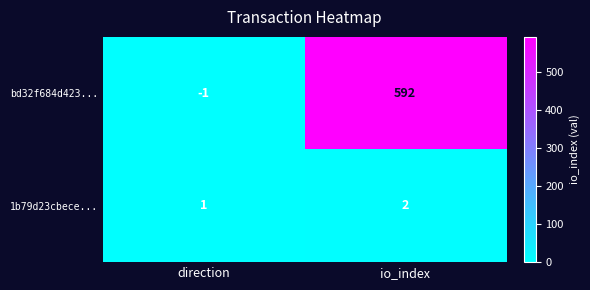

At which category is the sum across all series the highest?

io_index